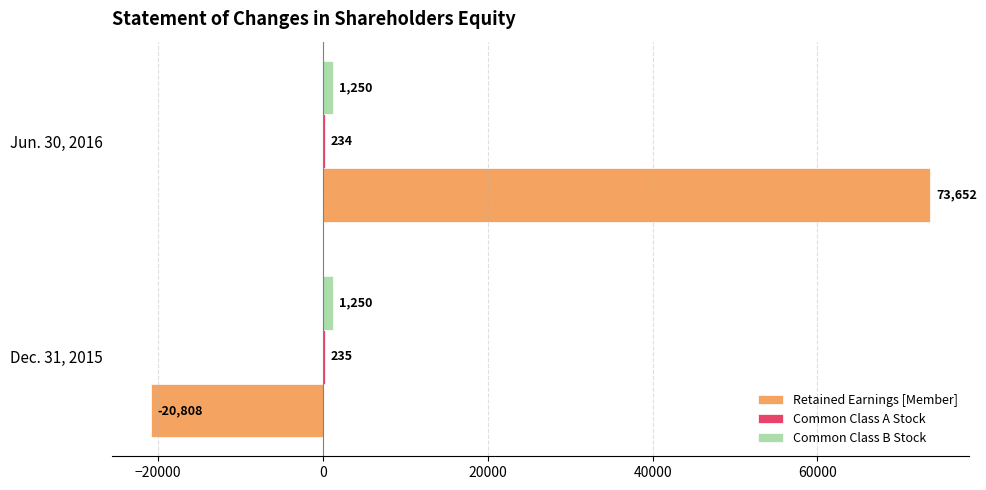

Between Dec. 31, 2015 and Jun. 30, 2016, which series saw the biggest shift?

Retained Earnings [Member]